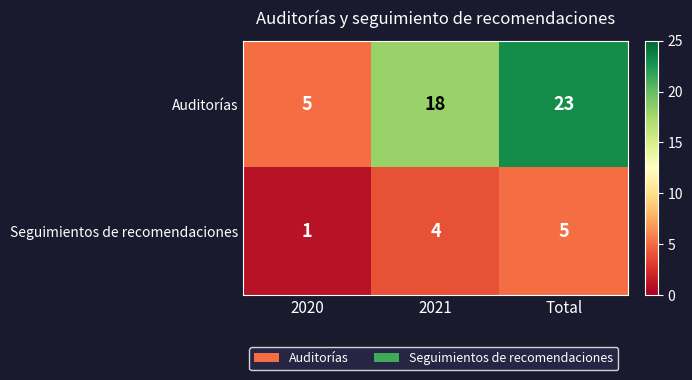

Reading left to right, transcribe all the data shown in this chart.

Auditorías: 5	18	23
Seguimientos de recomendaciones: 1	4	5